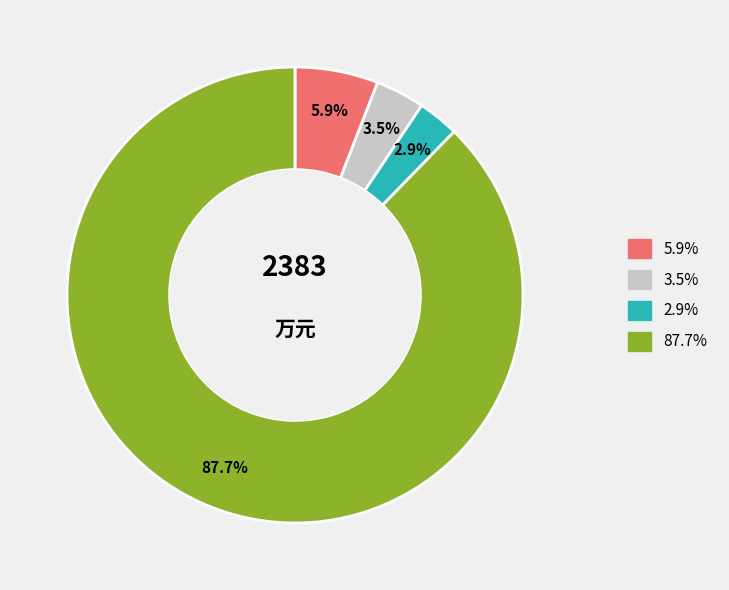

Is there any slice that represents more than half of the pie?

Yes